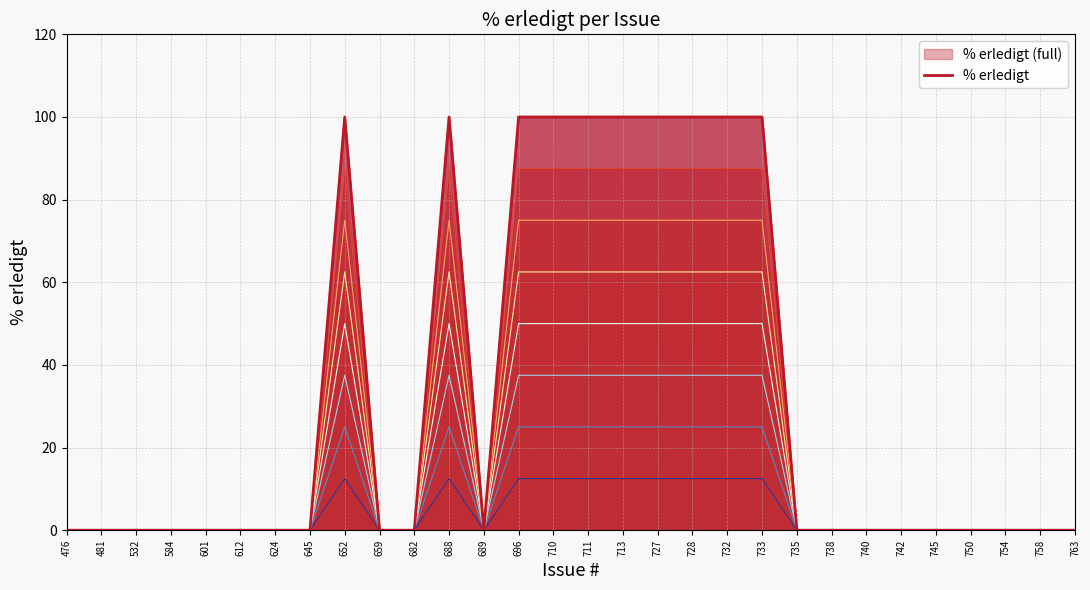

Reading left to right, extract all data points from this chart.

476=0	481=0	532=0	584=0	601=0	612=0	624=0	645=0	652=100	659=0	682=0	688=100	689=0	696=100	710=100	711=100	713=100	727=100	728=100	732=100	733=100	735=0	738=0	740=0	742=0	745=0	750=0	754=0	758=0	763=0